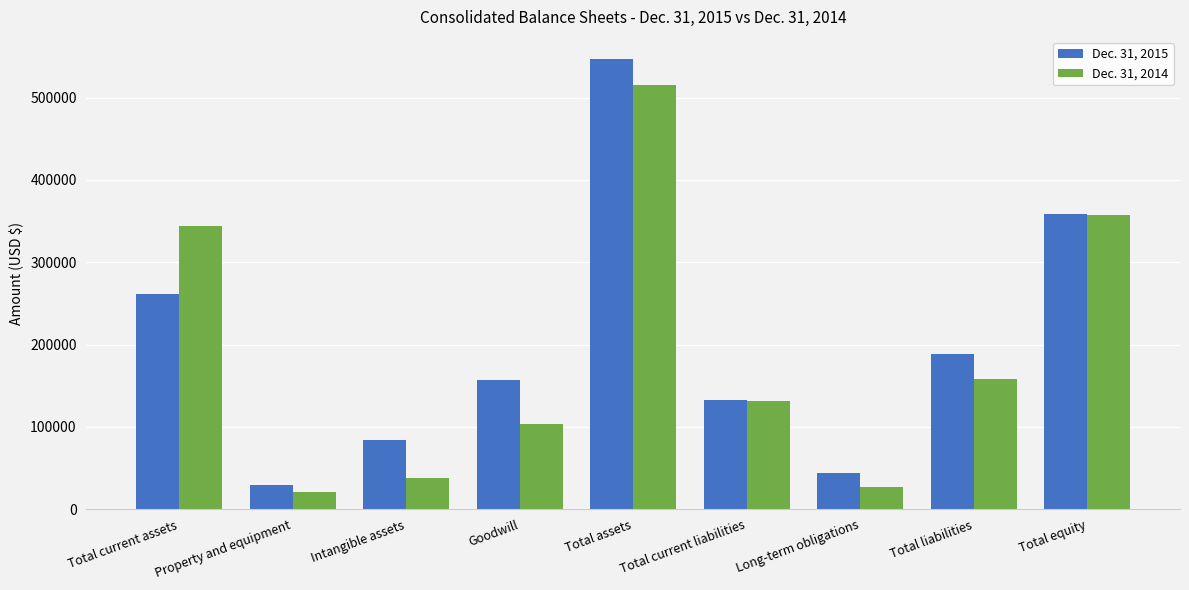

At Total equity, list the series in order from largest to smallest.

Dec. 31, 2015, Dec. 31, 2014